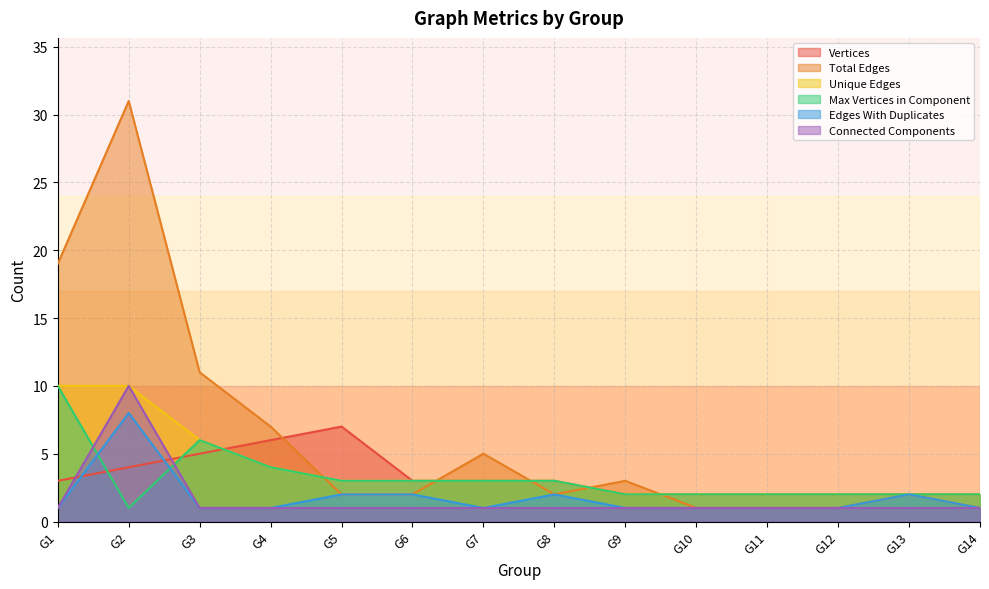

What is the minimum value for Max Vertices in Component?

1